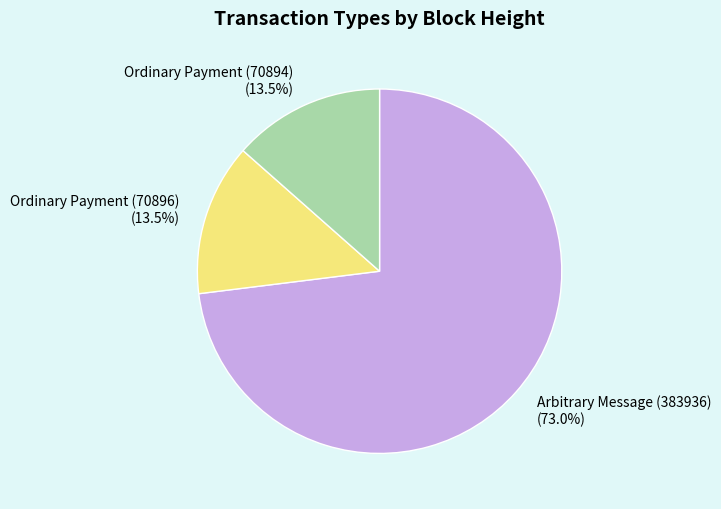

Which category has the biggest portion of the pie?

Arbitrary Message (383936)